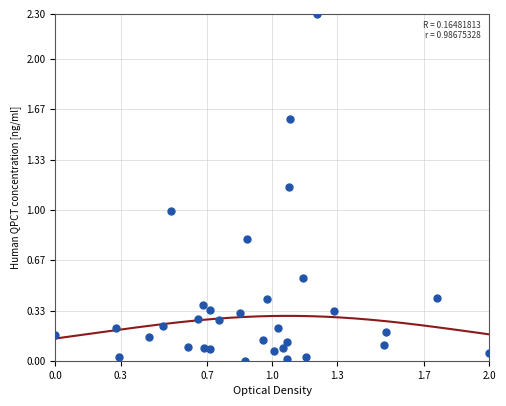

What is the range of X values (max minus min)?

2.0